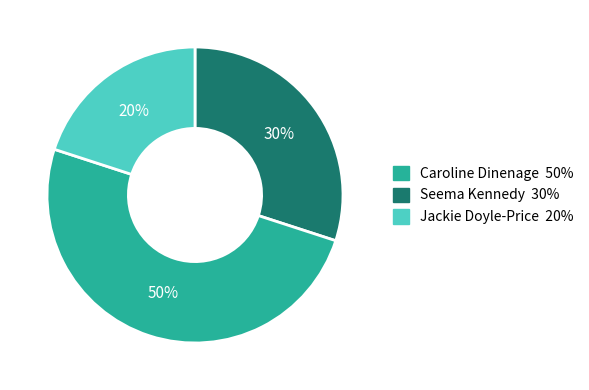

To the nearest percent, what is the difference between the largest and smallest slice percentages?

30%